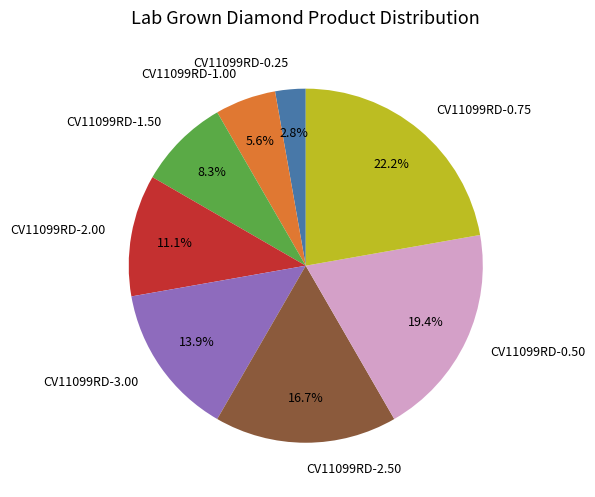

The CV11099RD-0.25 slice represents 3% of the pie. True or false?

True